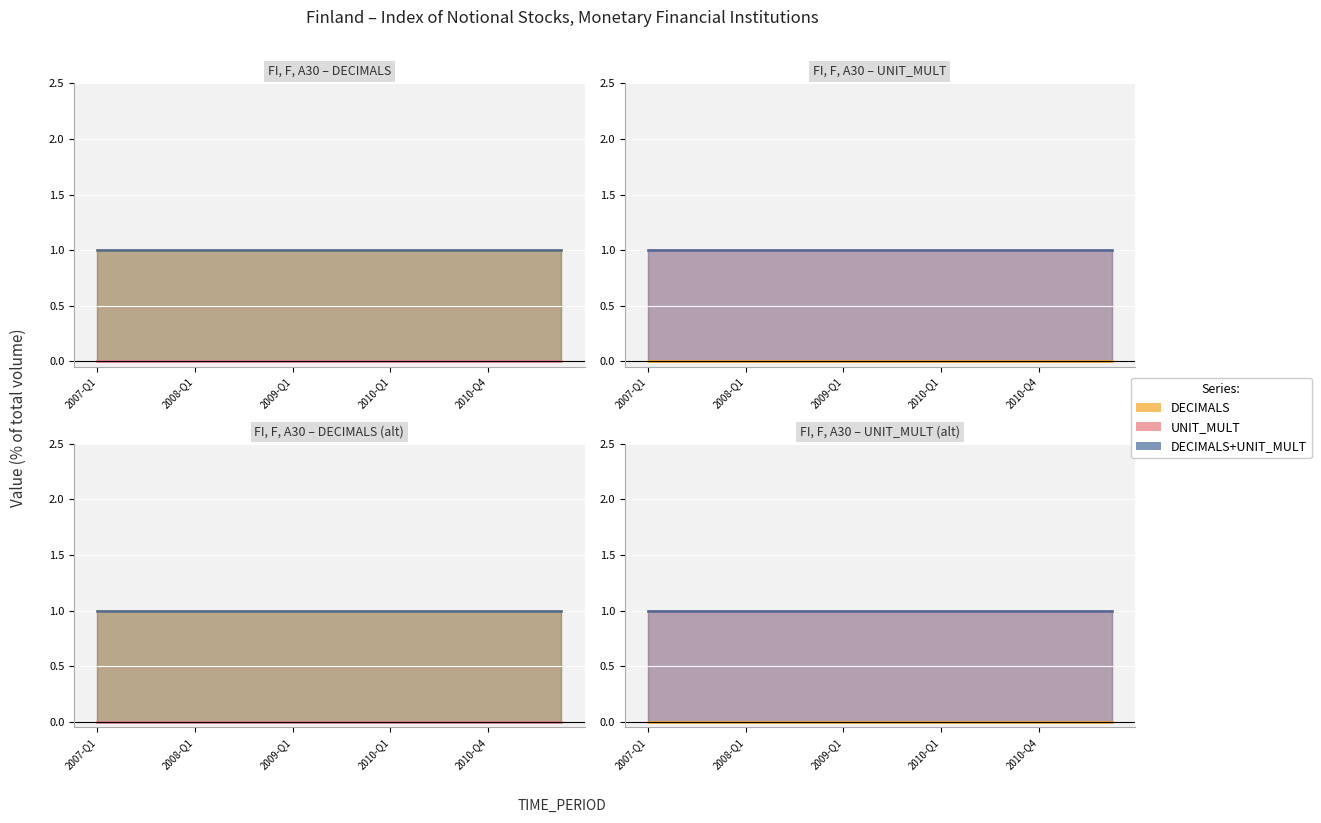

True or false: DECIMALS and UNIT_MULT intersect in this chart.

False